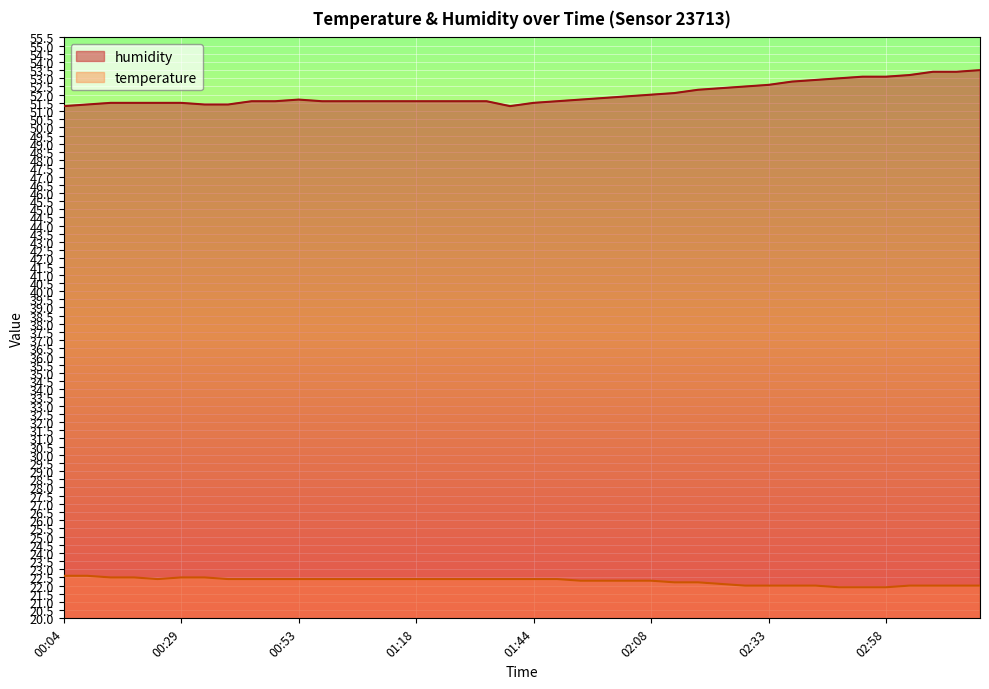

How many temperature values are between 22 and 23?

37